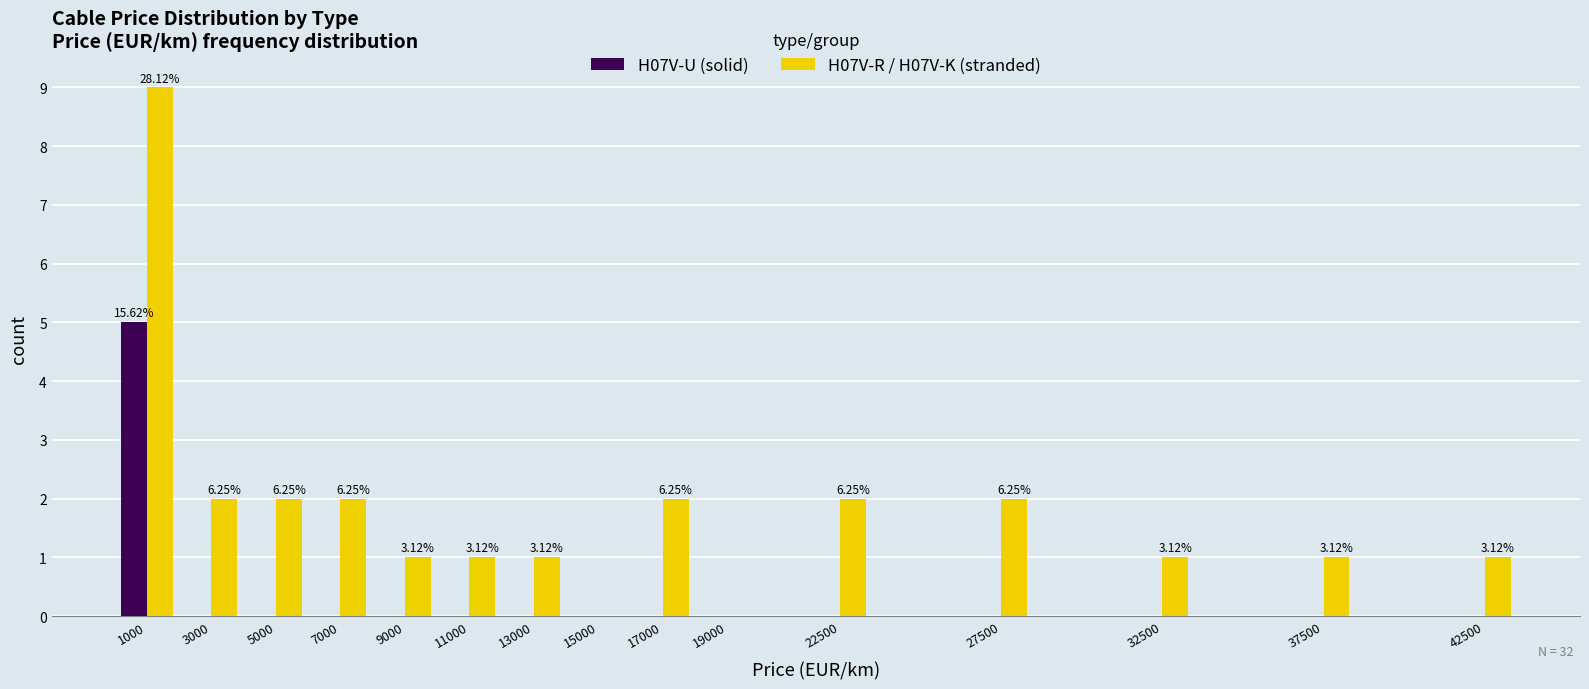

Which series changed the most between 19000 and 37500?

H07V-R / H07V-K (stranded)